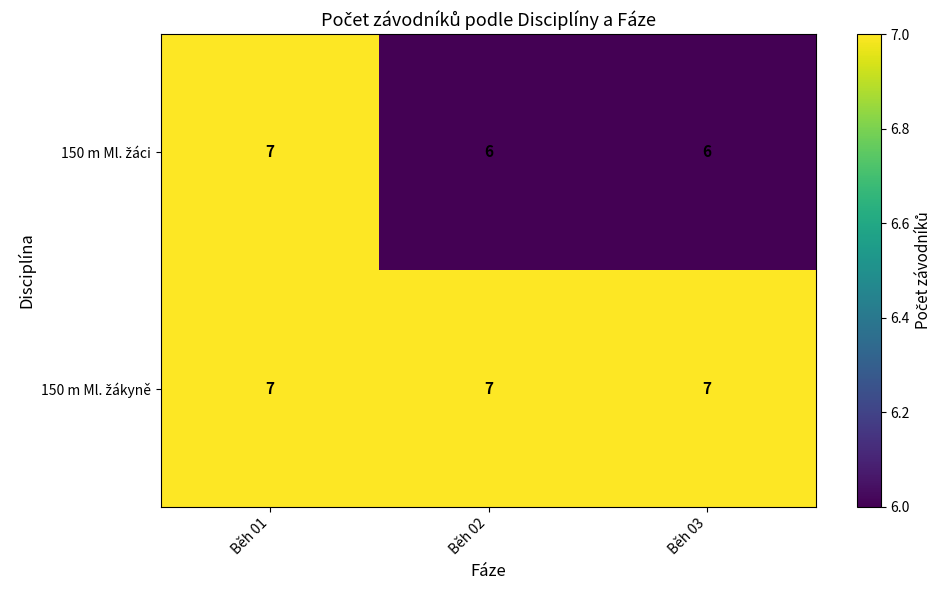

What is the smallest value displayed?

6